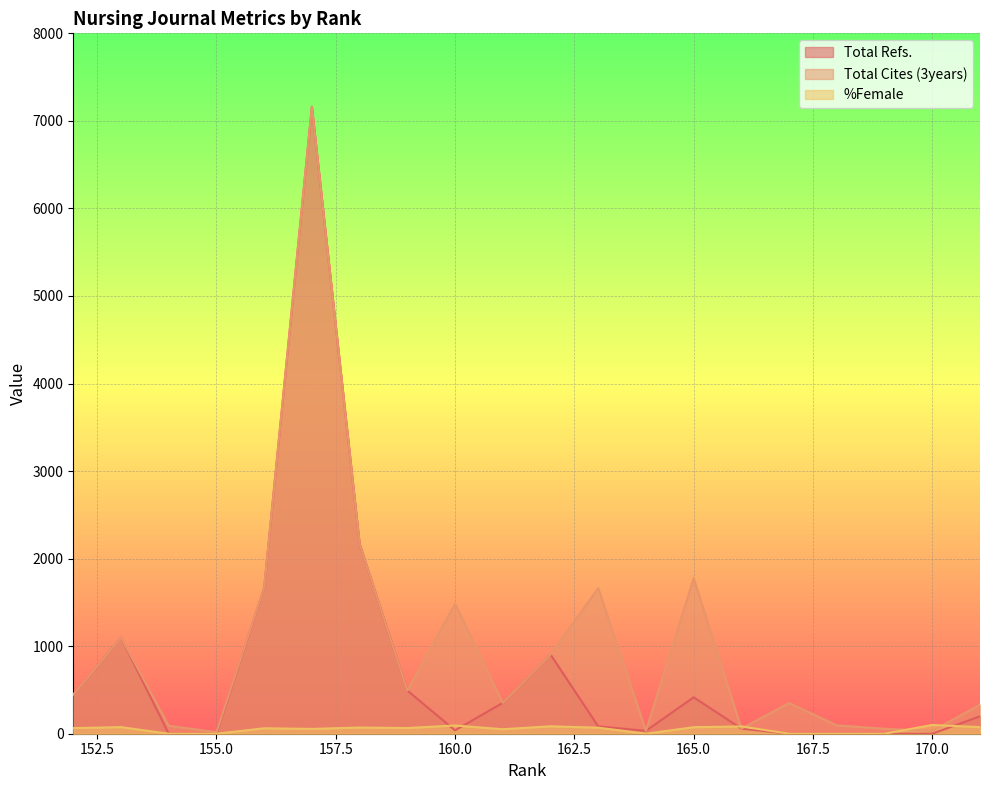

Which series has the largest range (max minus min)?

Total Refs.